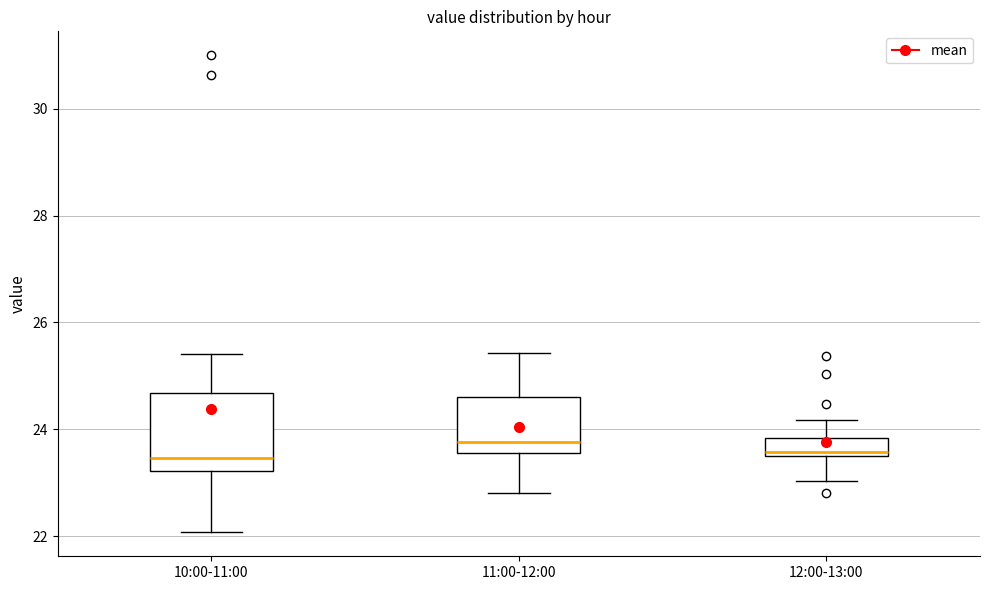

Reading left to right, transcribe this box plot: for each box, give where its median line is, the range the box spans, and where its two whiskers end, as read against the y-axis. The values are not printed on the chart, so give them approximately, as read against the axis.

10:00-11:00: median 23.4, box 23.2 to 24.6, whiskers 22.0 to 25.4
11:00-12:00: median 23.8, box 23.6 to 24.6, whiskers 22.8 to 25.4
12:00-13:00: median 23.6 (just above the box's lower edge), box 23.6 to 23.8, whiskers 23.0 to 24.2